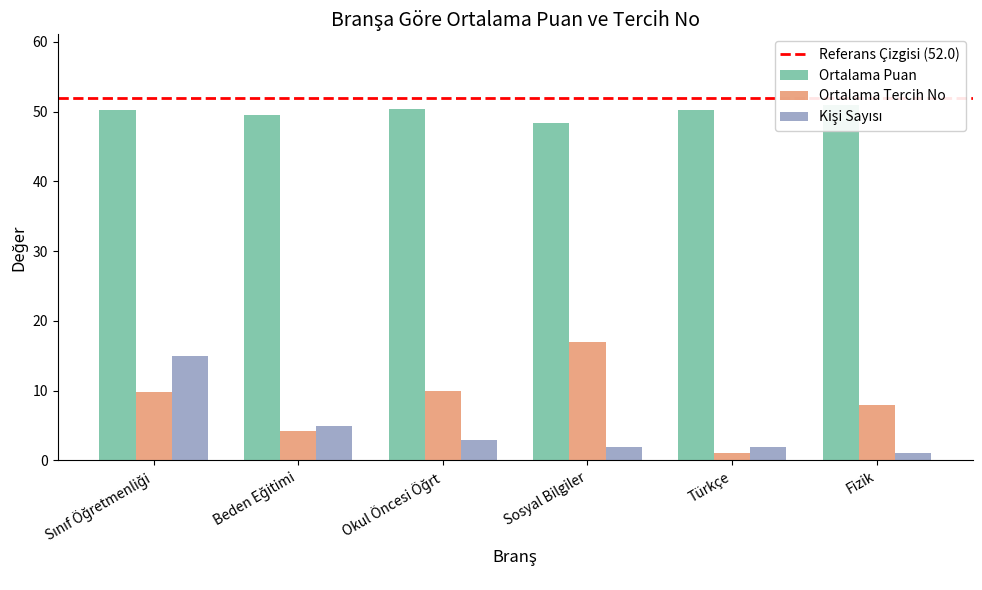

How many bars are there in each group?

3